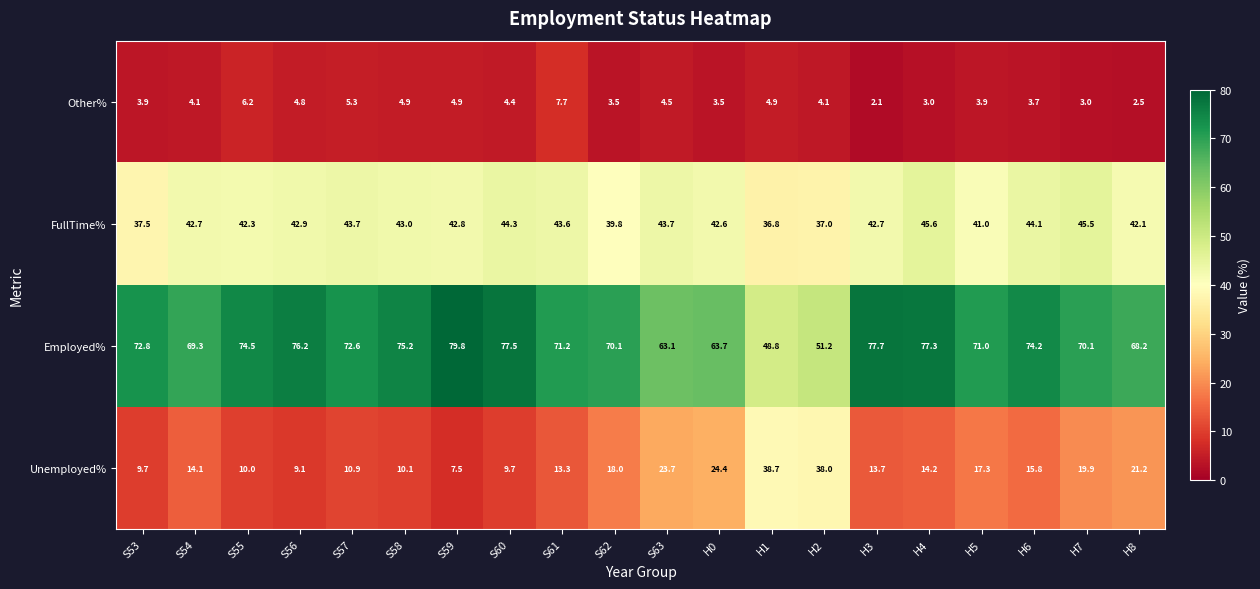

Which series has the largest total across all categories?

Employed%